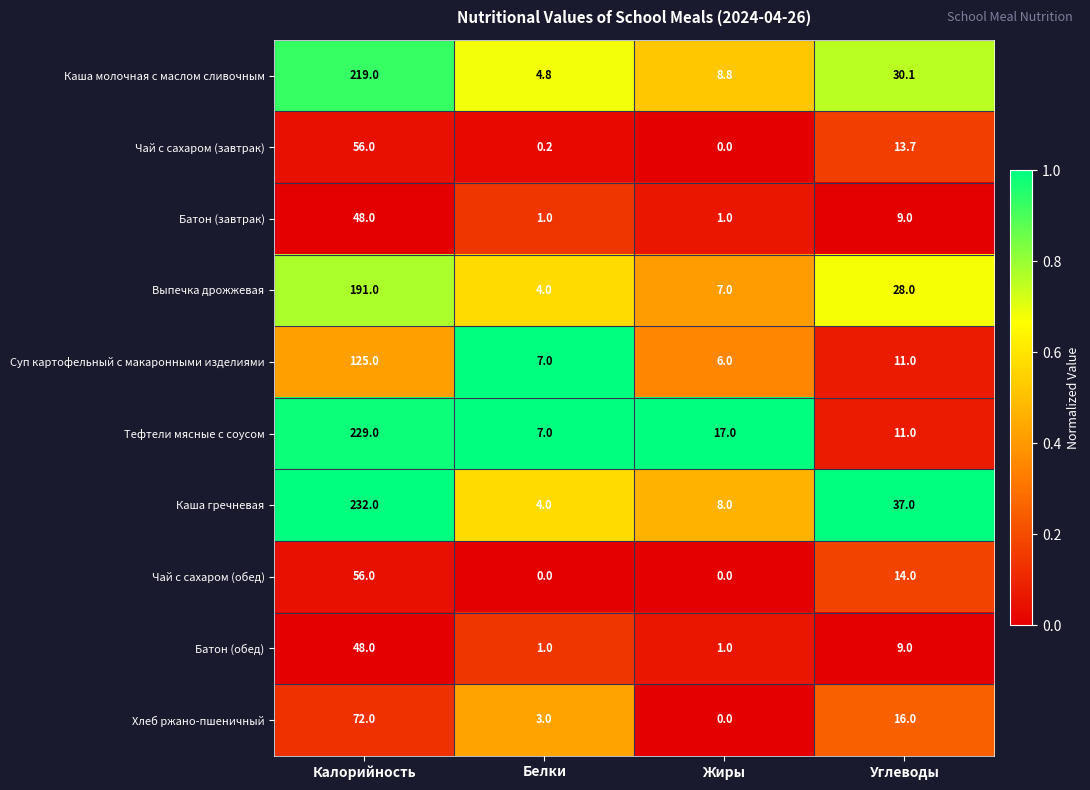

Which category has the highest value in the Каша гречневая series?

Калорийность